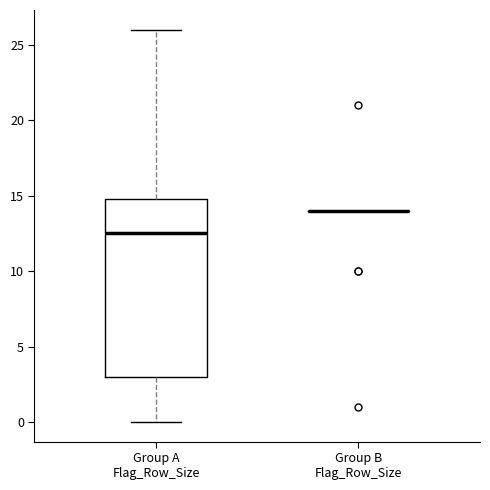

Reading left to right, transcribe this box plot: for each box, give where its median line is, the range the box spans, and where its two whiskers end, as read against the y-axis. The values are not printed on the chart, so give them approximately, as read against the axis.

Group A Flag_Row_Size: median 12.5, box 3.0 to 15.0, whiskers 0.0 to 26.0
Group B Flag_Row_Size: box collapsed to a line at 14.0, whiskers 14.0 to 14.0